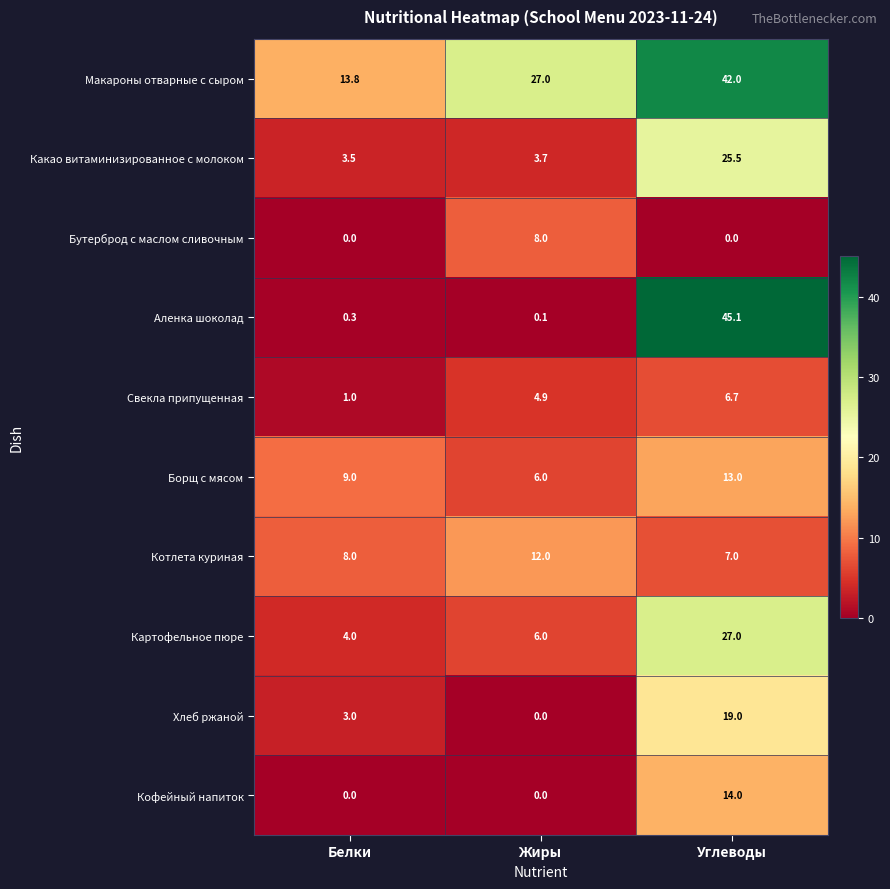

Which series changed the most between Белки and Жиры?

Макароны отварные с сыром